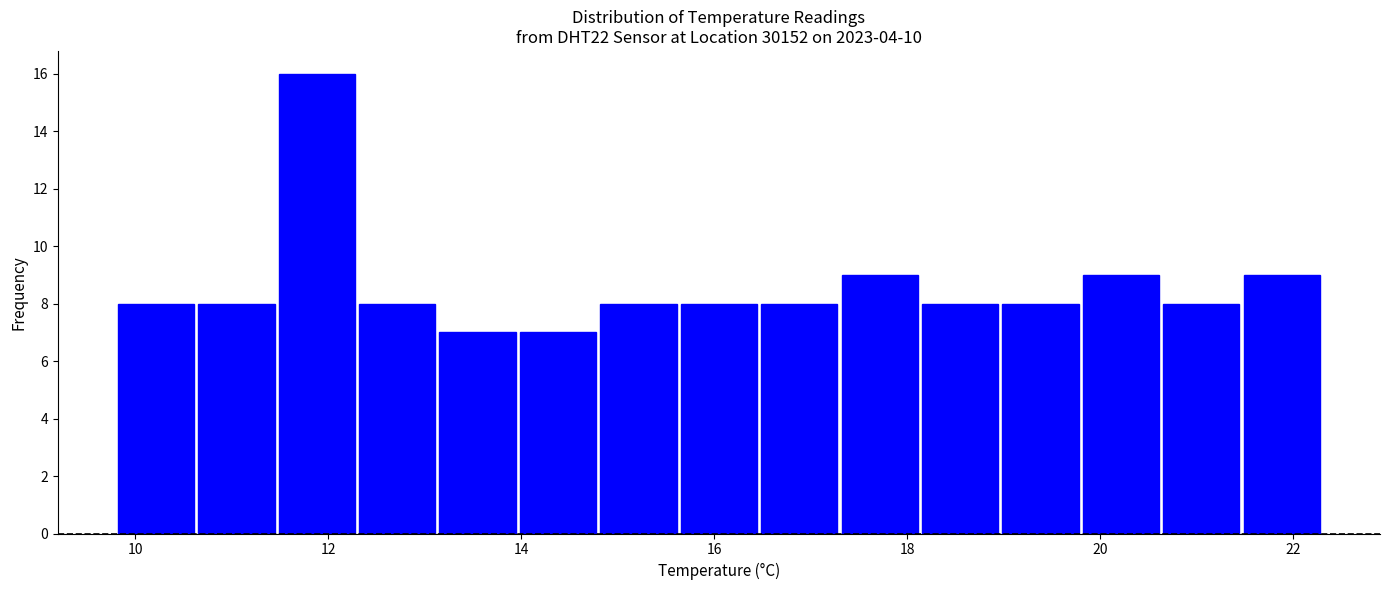

Reading left to right, list every bar in this chart as the range it spans on the x-axis followed by its height. Neither the bar edges nor the heights are printed on the chart, so give them approximately, as read against the axes.

9.8 to 10.6: 8
10.6 to 11.4: 8
11.4 to 12.4: 16
12.4 to 13.2: 8
13.2 to 14.0: 7
14.0 to 14.8: 7
14.8 to 15.6: 8
15.6 to 16.4: 8
16.4 to 17.4: 8
17.4 to 18.2: 9
18.2 to 19.0: 8
19.0 to 19.8: 8
19.8 to 20.6: 9
20.6 to 21.4: 8
21.4 to 22.4: 9